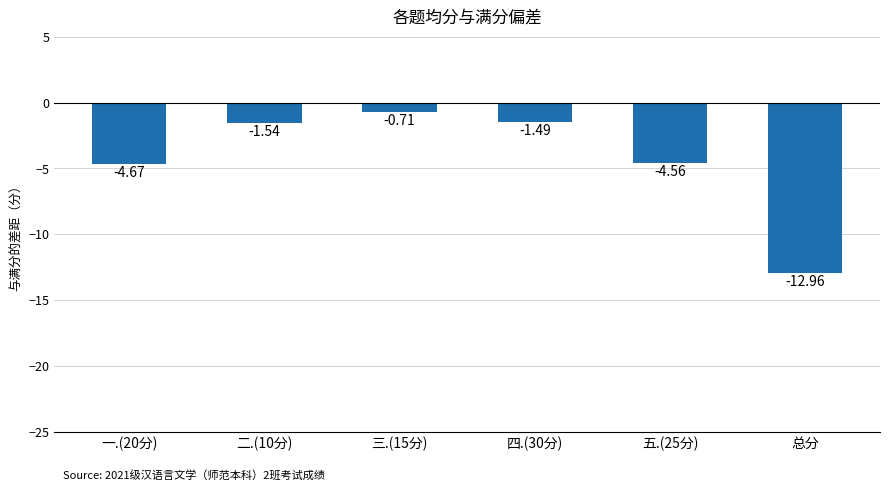

List the labels in order of value, largest first.

三.(15分), 四.(30分), 二.(10分), 五.(25分), 一.(20分), 总分